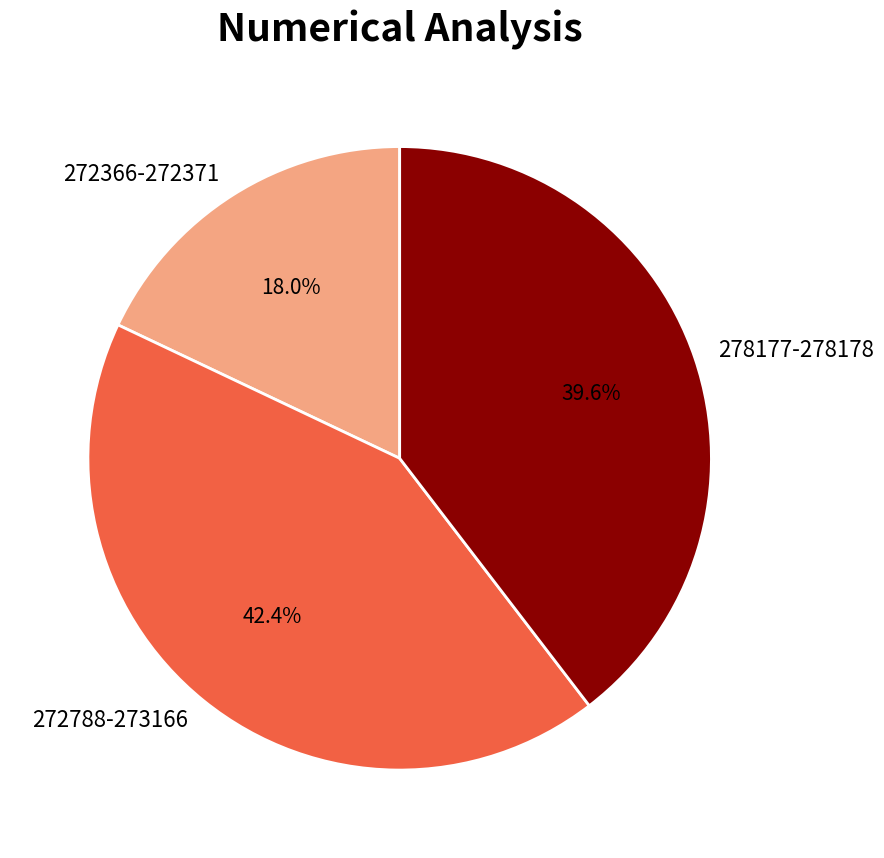

What is the total percentage of 278177-278178 and 272788-273166?

82.0%